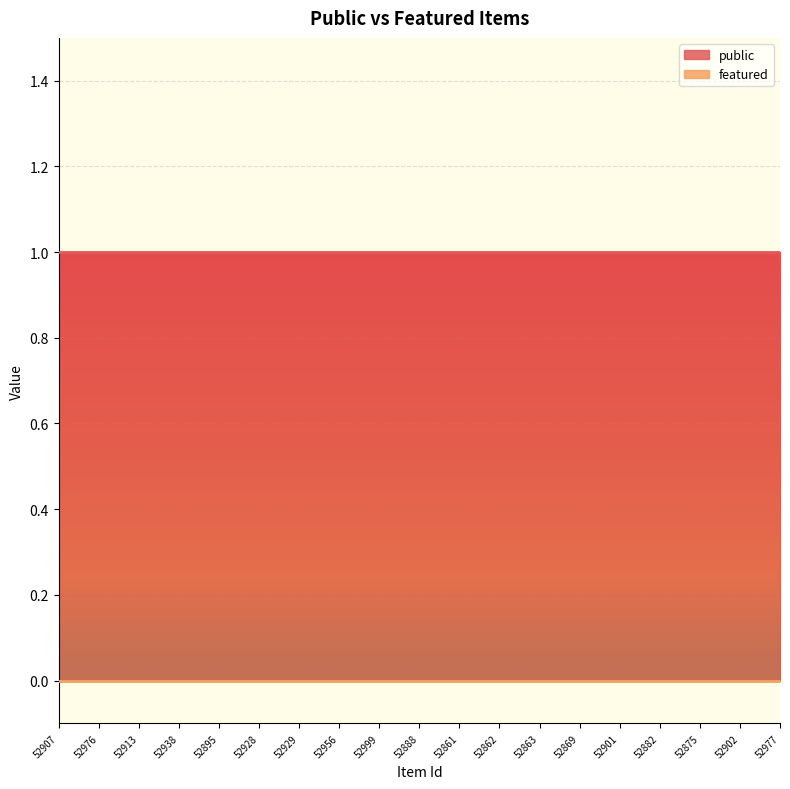

Reading left to right, what are all the values shown in this chart?

public: 1	1	1	1	1	1	1	1	1	1	1	1	1	1	1	1	1	1	1
featured: 0	0	0	0	0	0	0	0	0	0	0	0	0	0	0	0	0	0	0